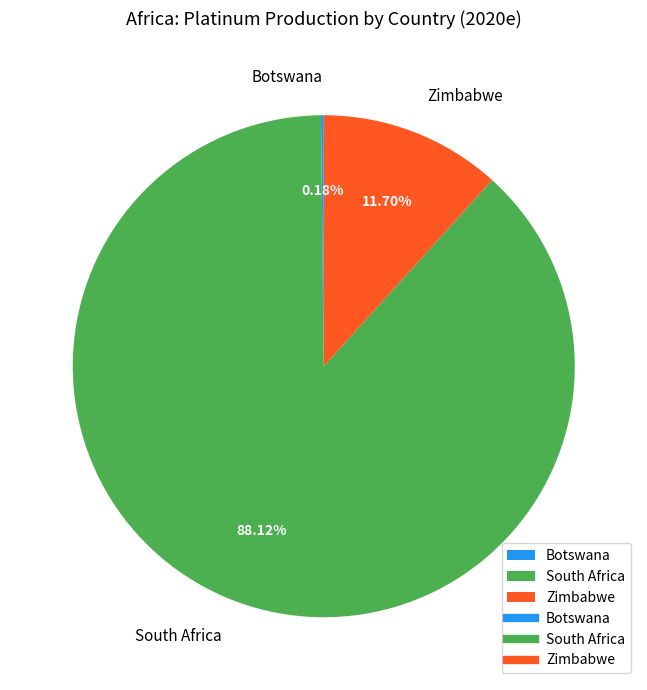

Between South Africa and Zimbabwe, which is larger?

South Africa